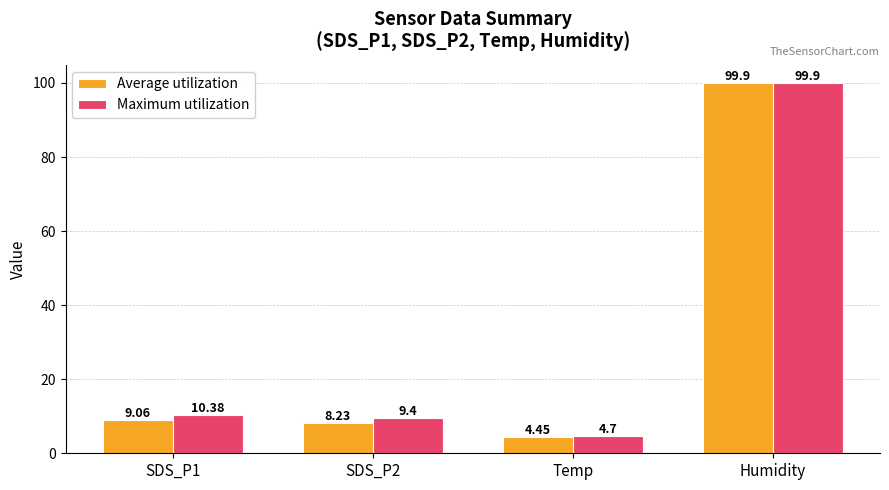

The Maximum utilization series shows 9.4 at SDS_P2. True or false?

True